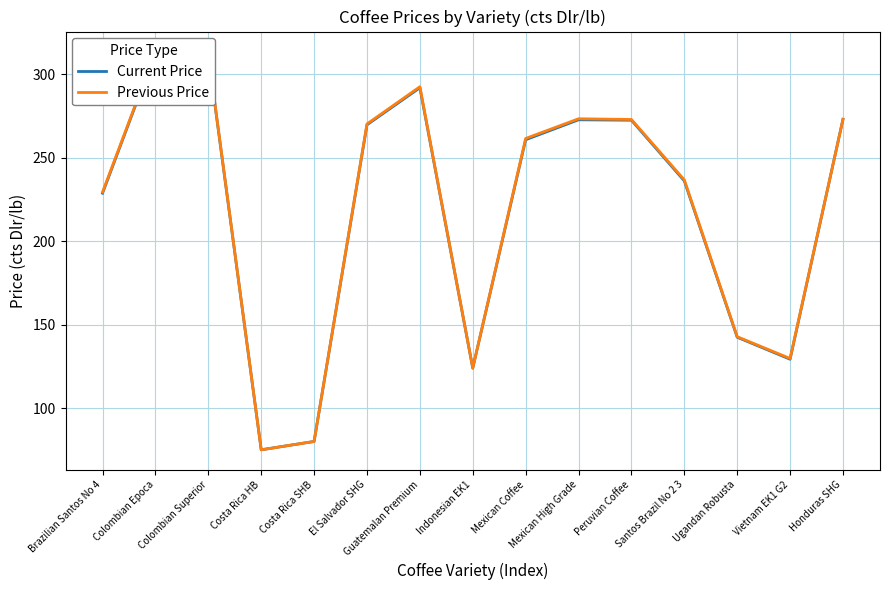

Which series ends up on top after the final intersection of Previous Price and Current Price?

Current Price